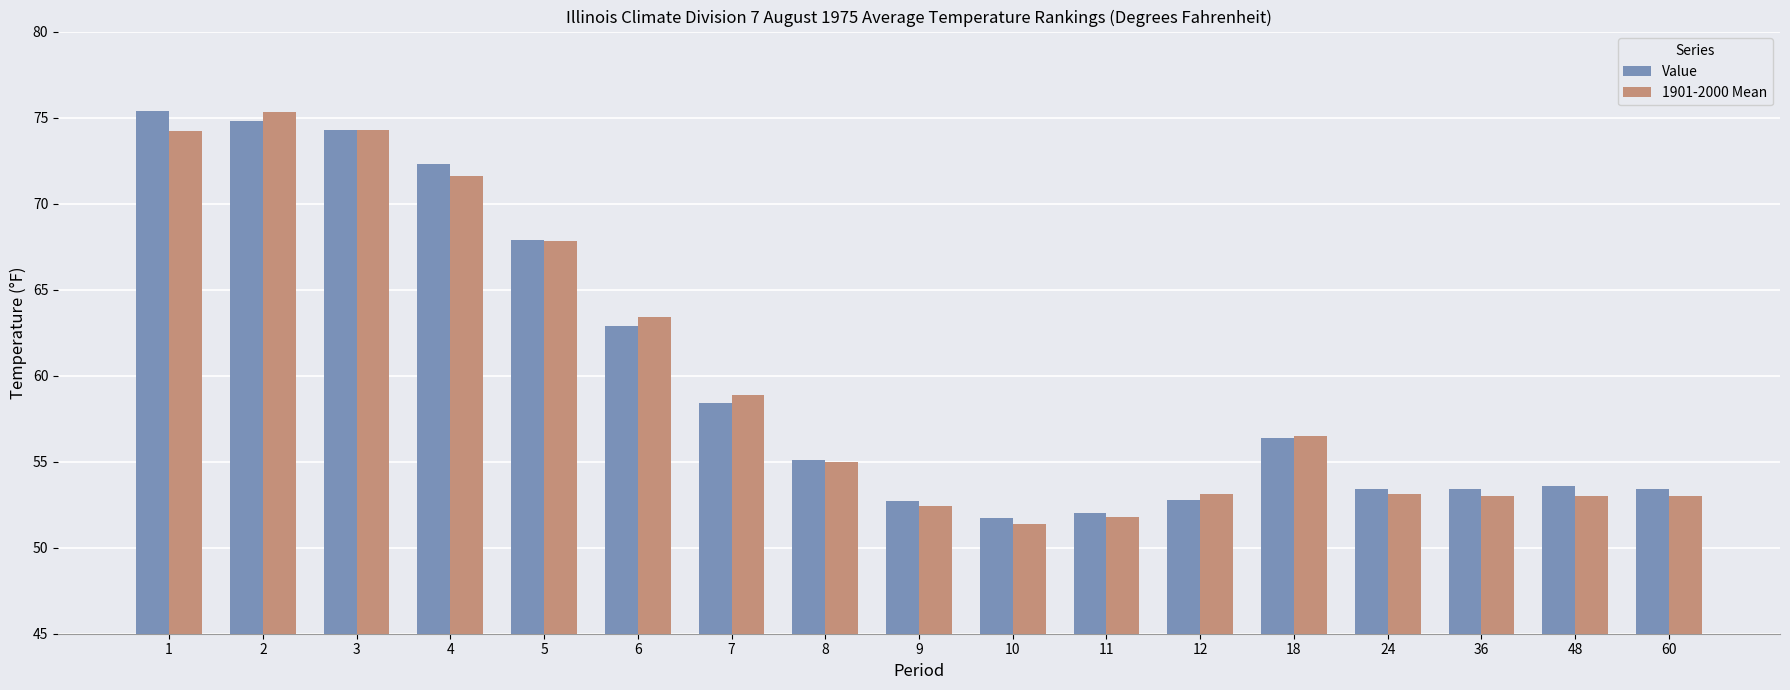

How many bars are there in total?

34